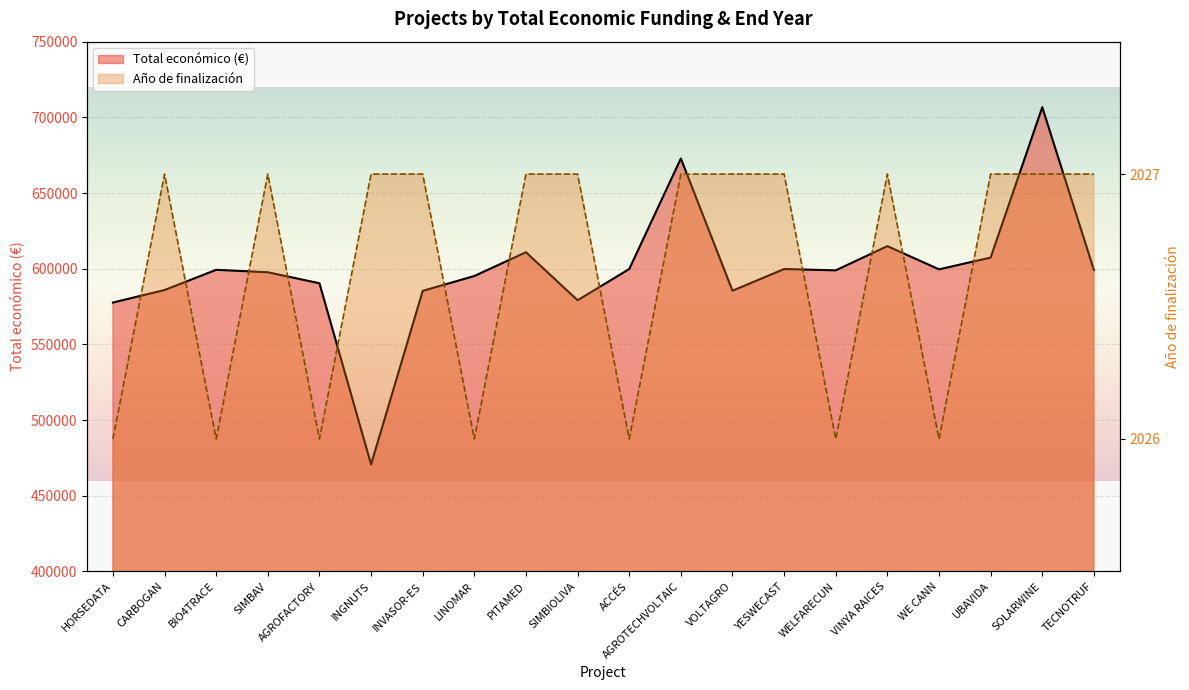

Where is the first local minimum for Año de finalización?

BIO4TRACE